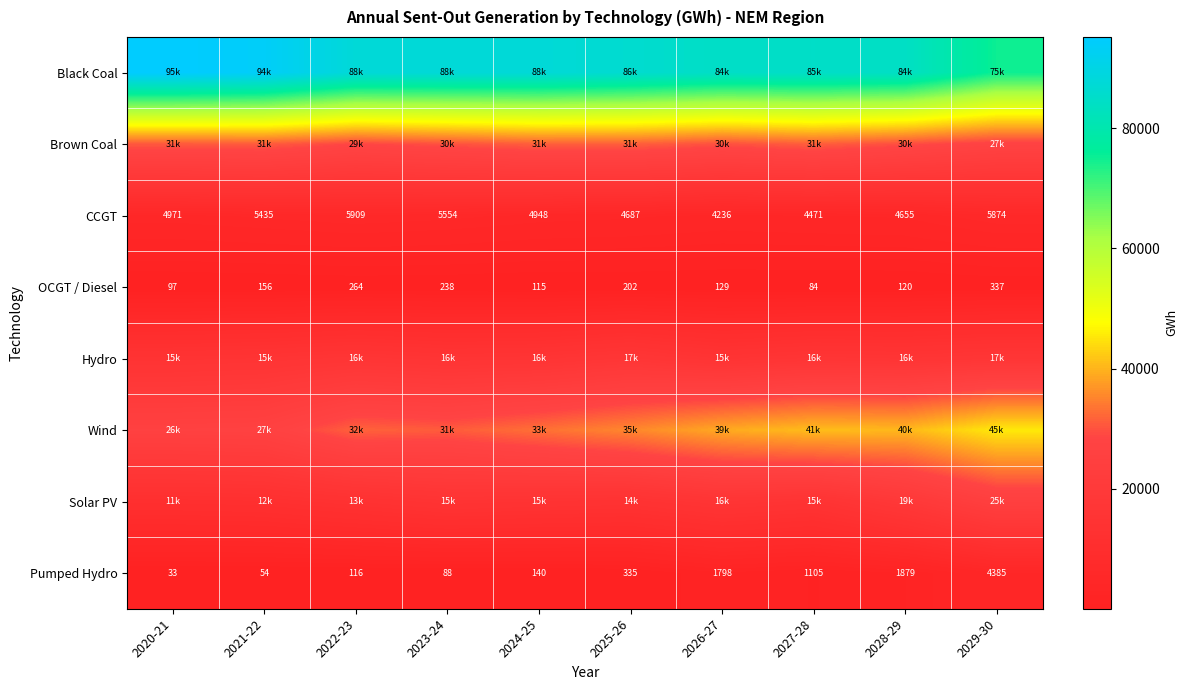

At which label is Solar PV closest to 18111?

2028-29